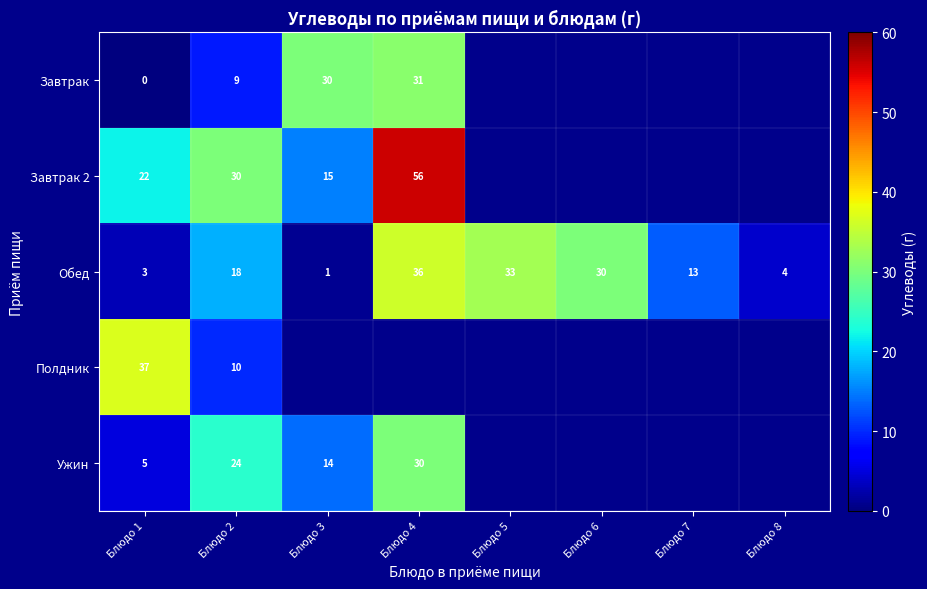

Which category has the lowest value in the Обед series?

Блюдо 3